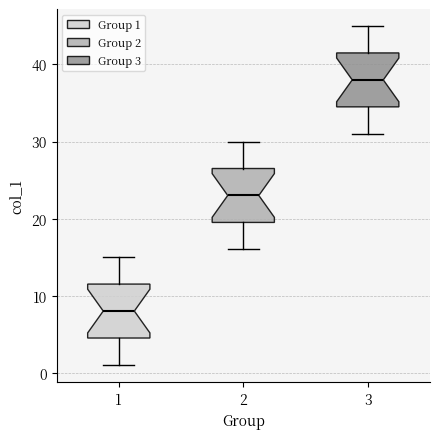

Reading left to right, transcribe this box plot: for each box, give where its median line is, the range the box spans, and where its two whiskers end, as read against the y-axis. The values are not printed on the chart, so give them approximately, as read against the axis.

1: median 8, box 5 to 12, whiskers 1 to 15
2: median 23, box 20 to 27, whiskers 16 to 30
3: median 38, box 35 to 42, whiskers 31 to 45